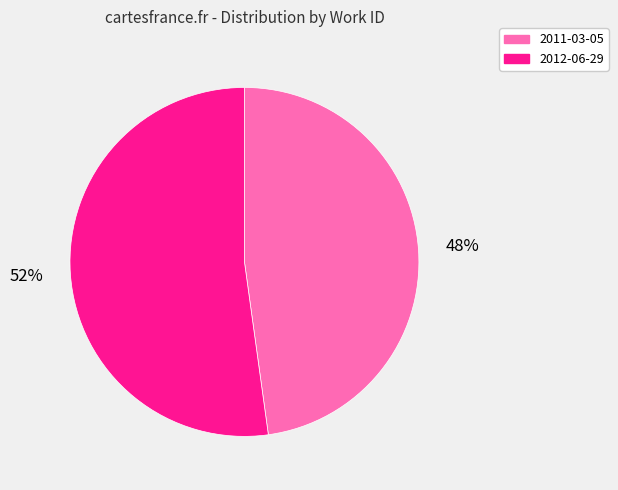

How many slices are in this pie chart?

2